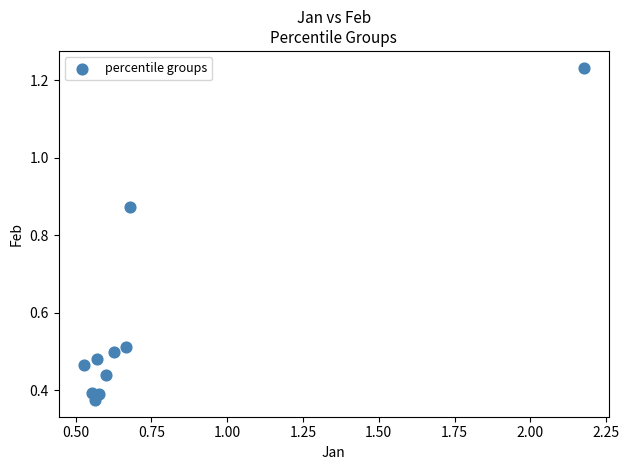

What is the range of X values (max minus min)?

1.6